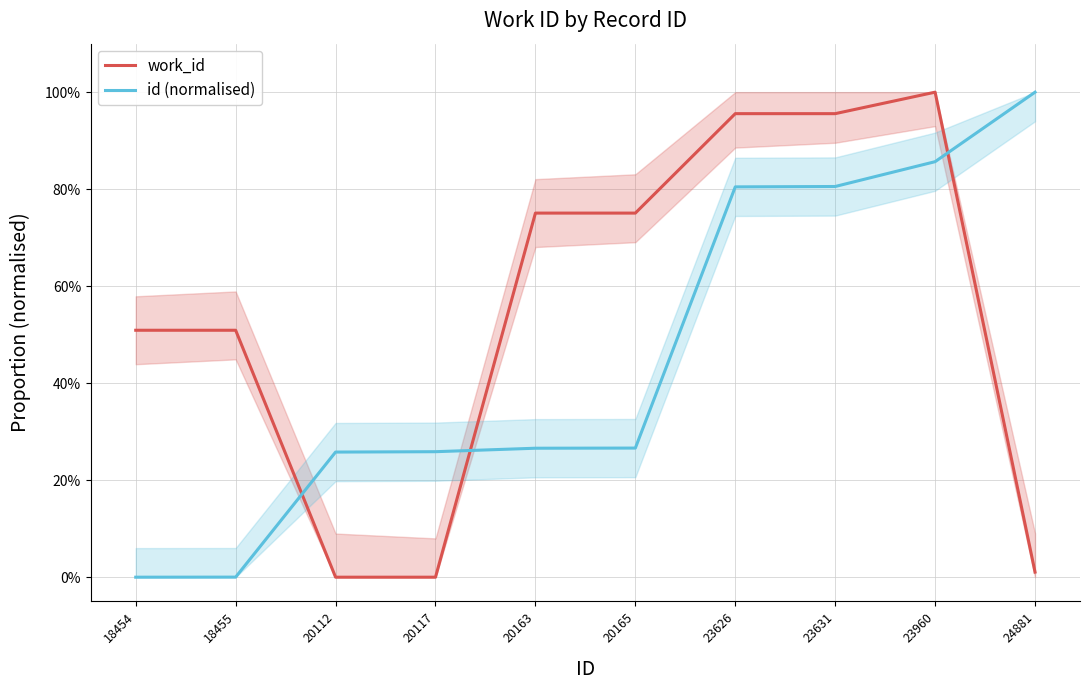

Count the number of categories in the chart.

10